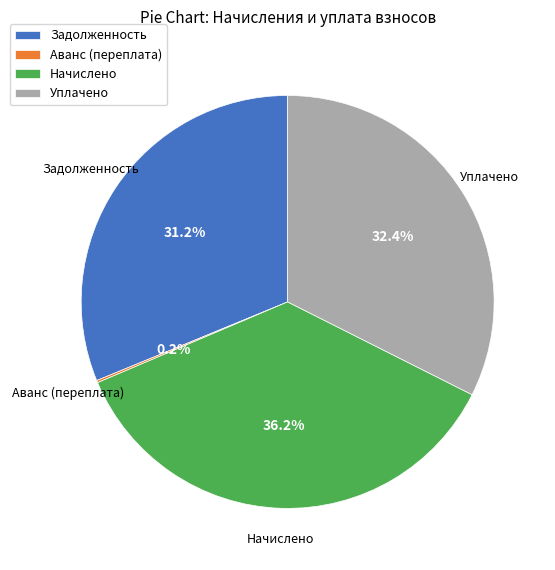

Which slice is the largest?

Начислено